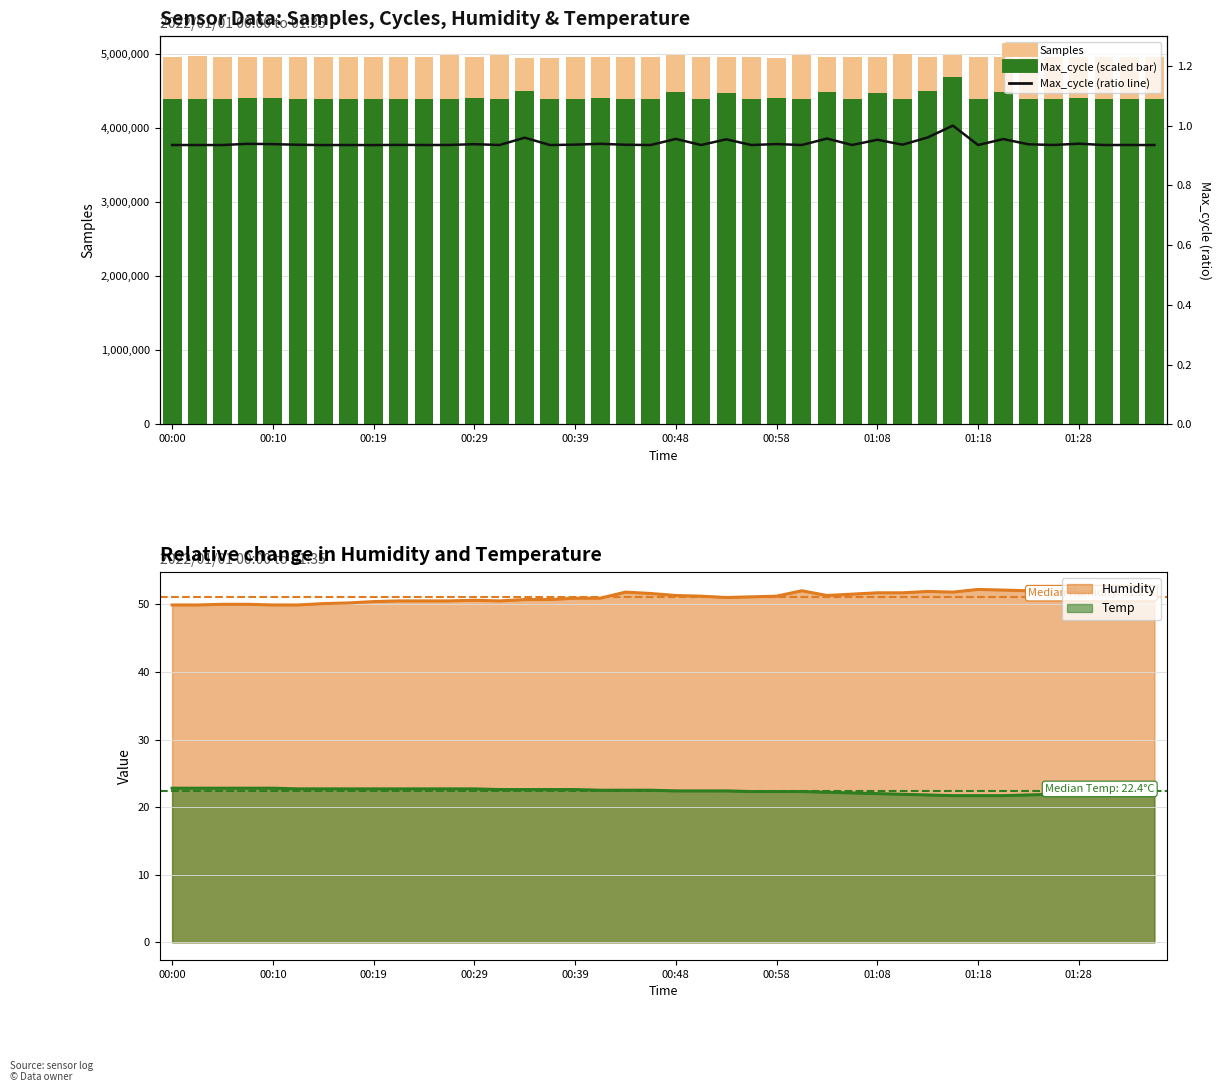

What is the label of the 29th bar from the right?

11